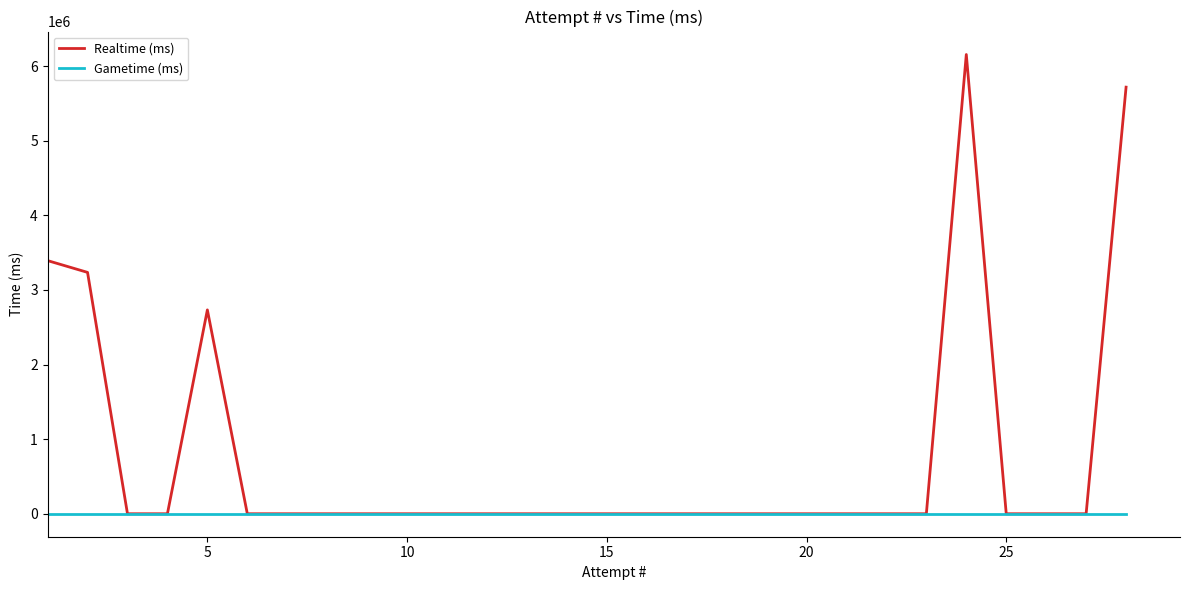

Which series has the largest total across all categories?

Realtime (ms)